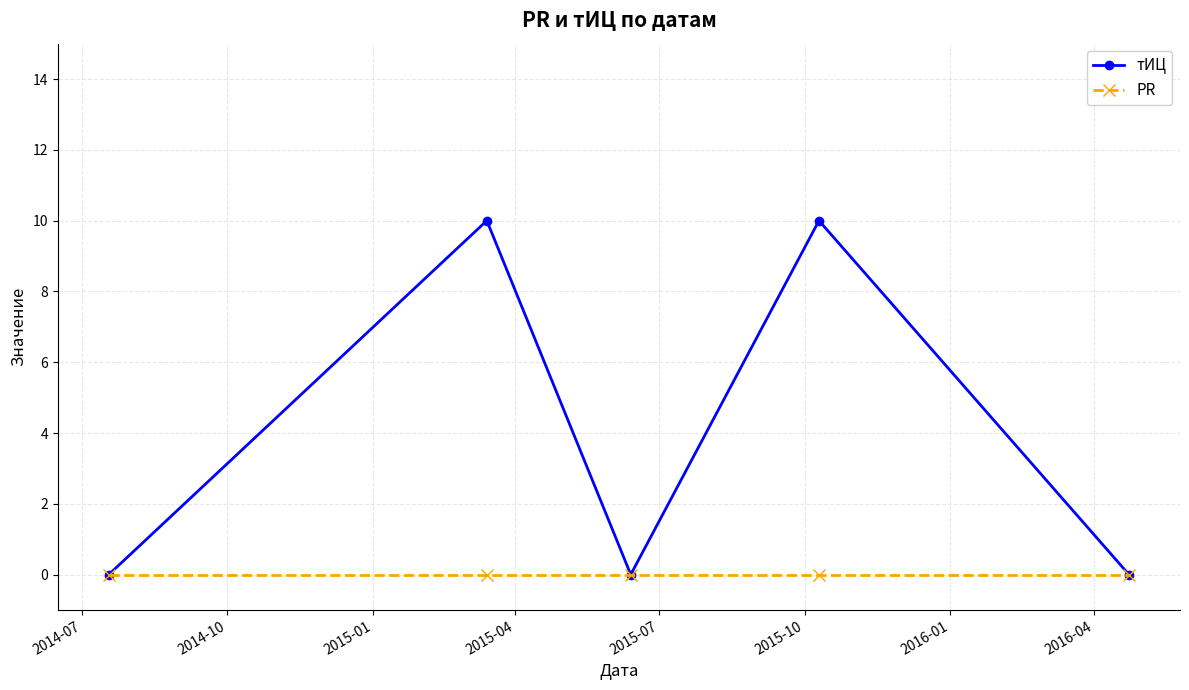

Rank the series by their average value, from highest to lowest.

тИЦ, PR